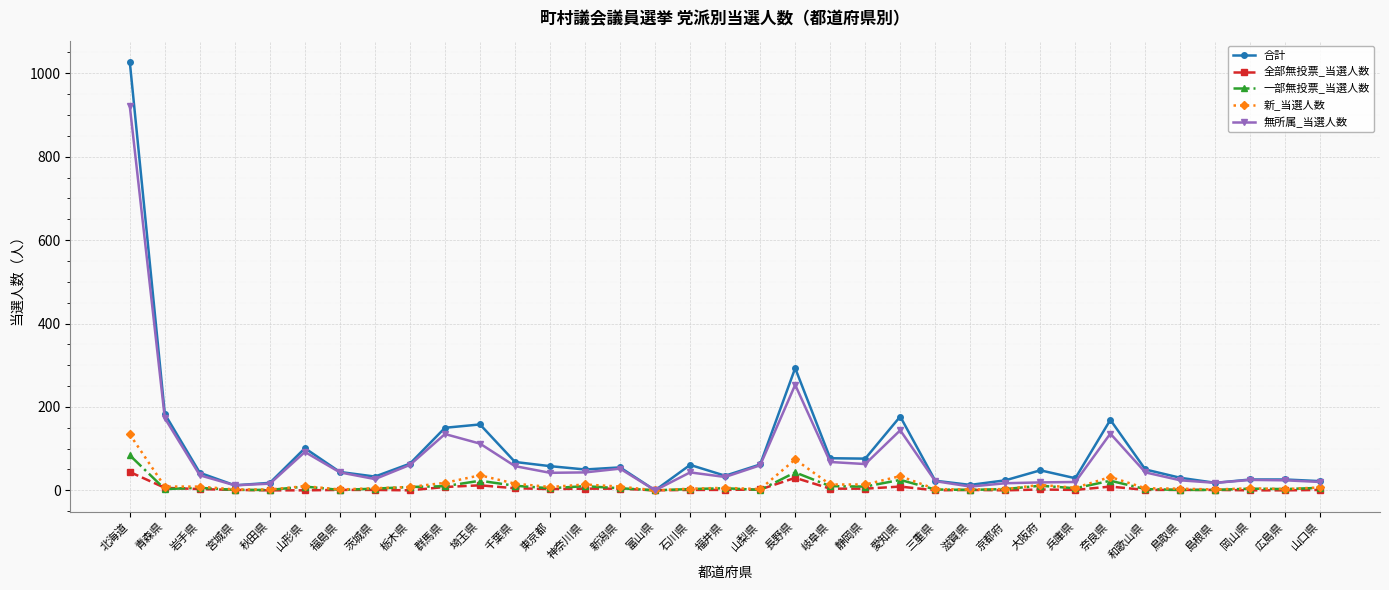

What is the difference between the second highest and minimum values in the 合計 series?

293